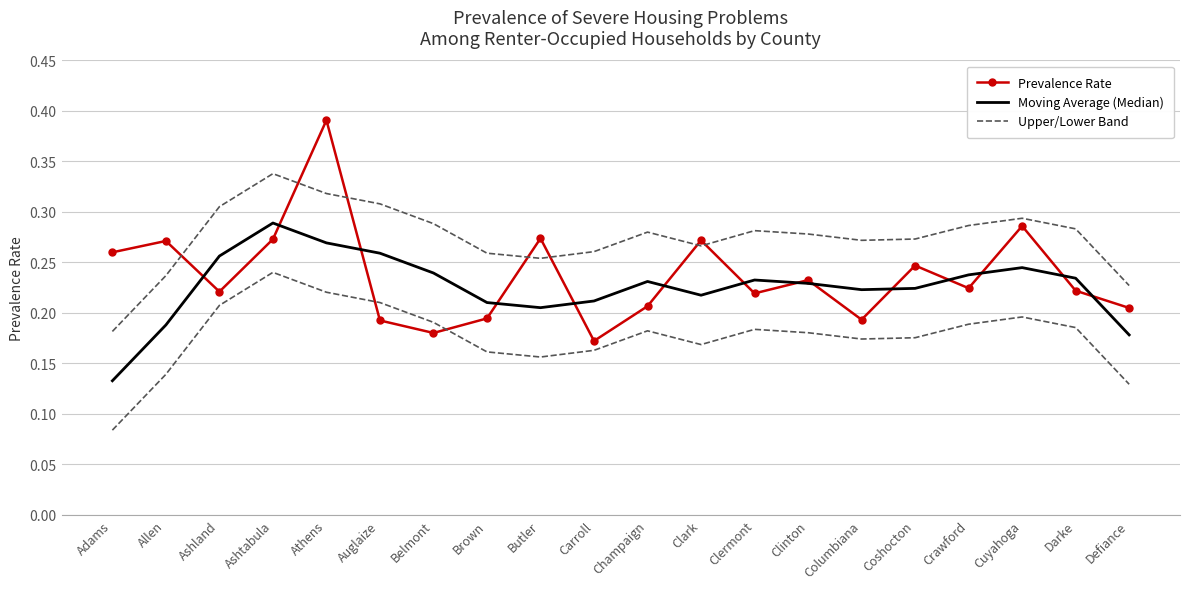

What is the label of the 19th point from the right?

Allen